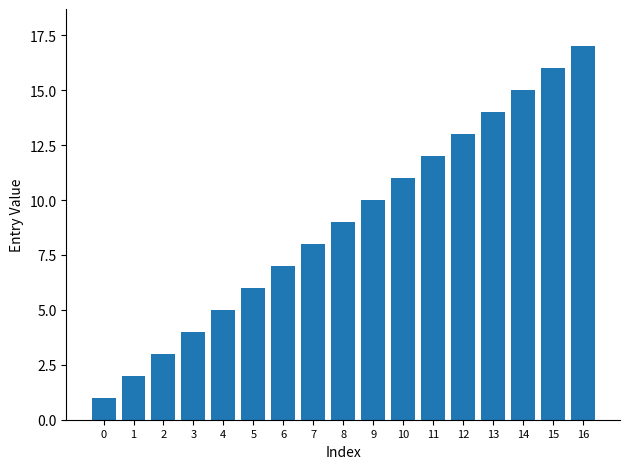

How many bars are there in total?

17